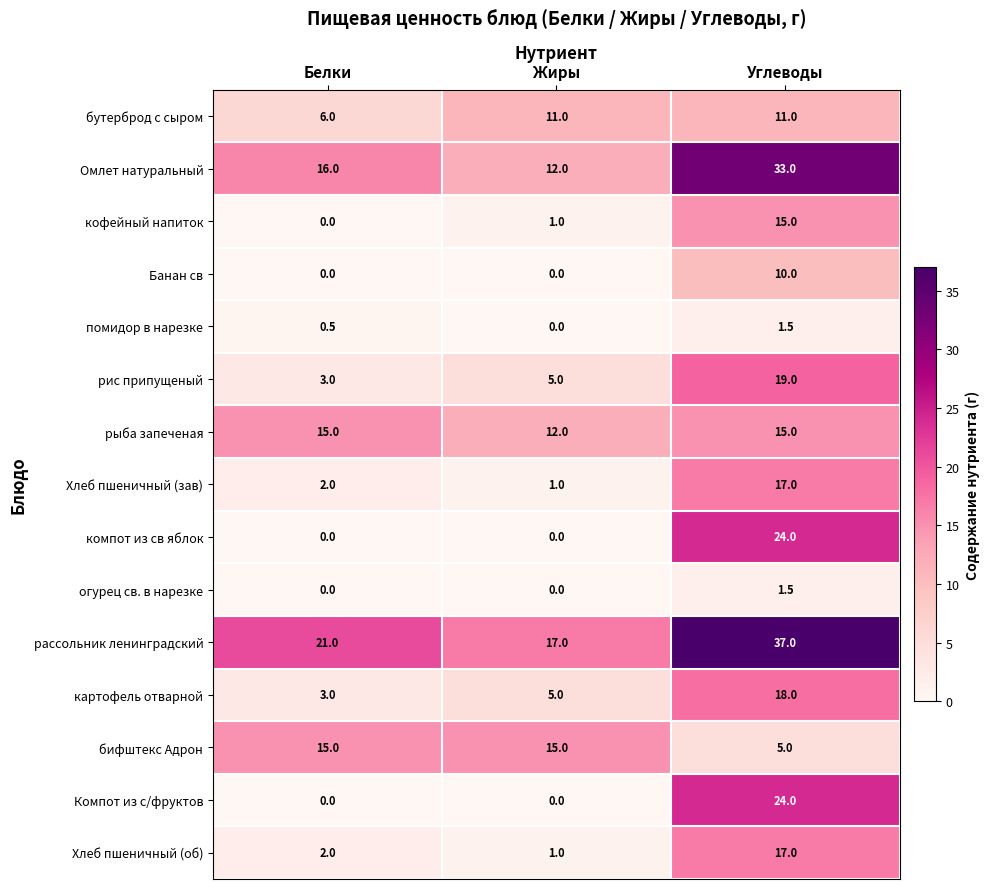

How many рыба запеченая values are between 12 and 15?

3